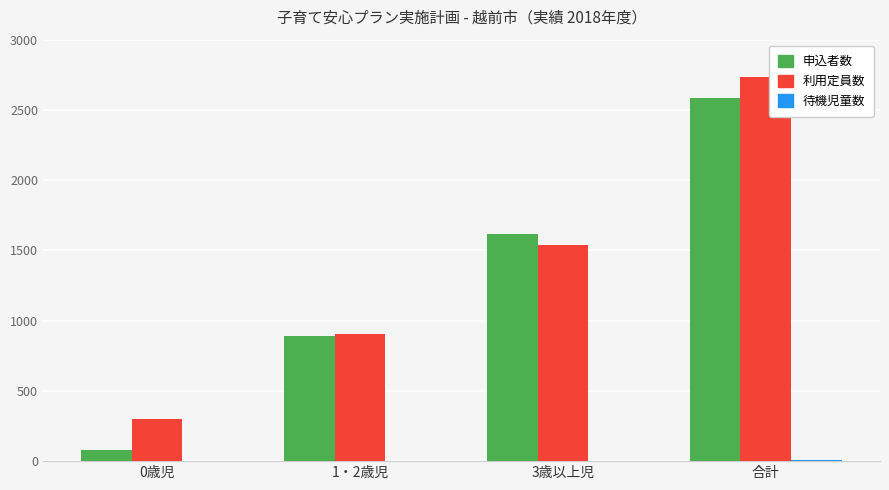

Between 1・2歳児 and 合計, which series saw the biggest shift?

利用定員数